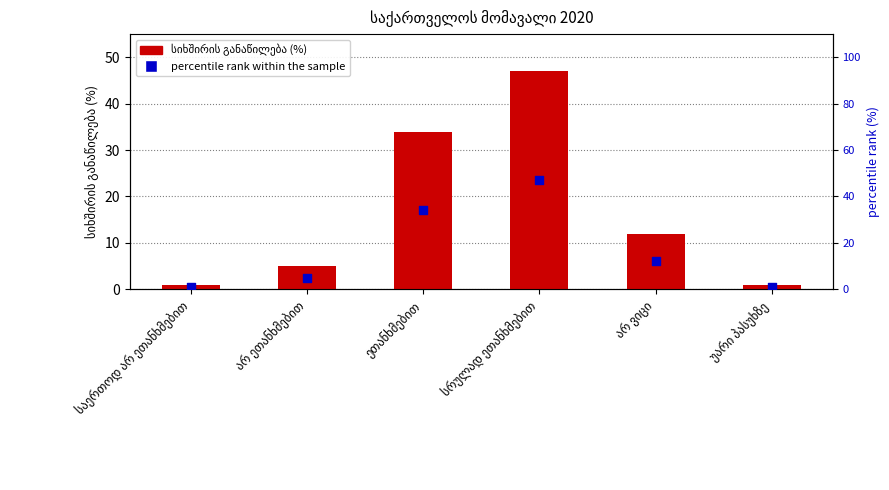

Which series reaches the minimum Y coordinate?

სიხშირის განაწილება (%)